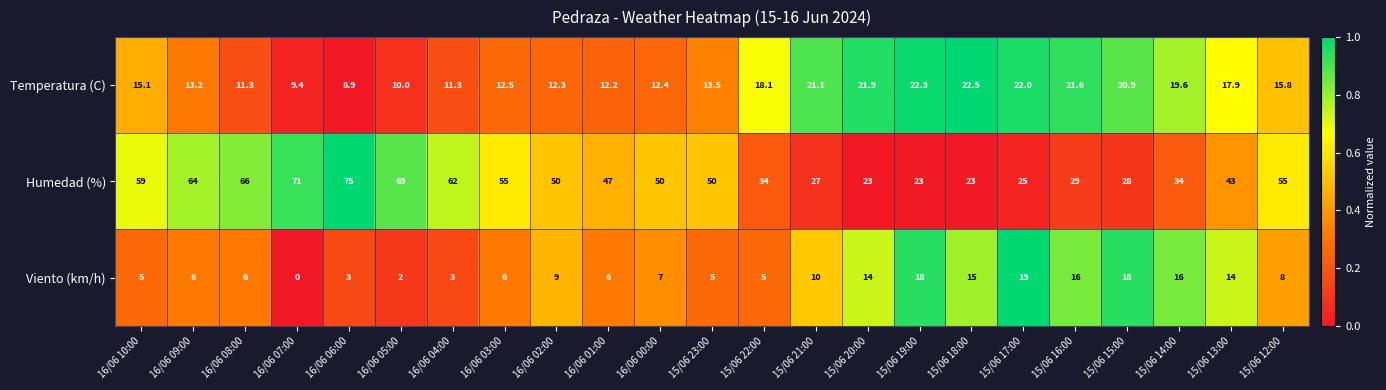

Which series has the largest range (max minus min)?

Humedad (%)